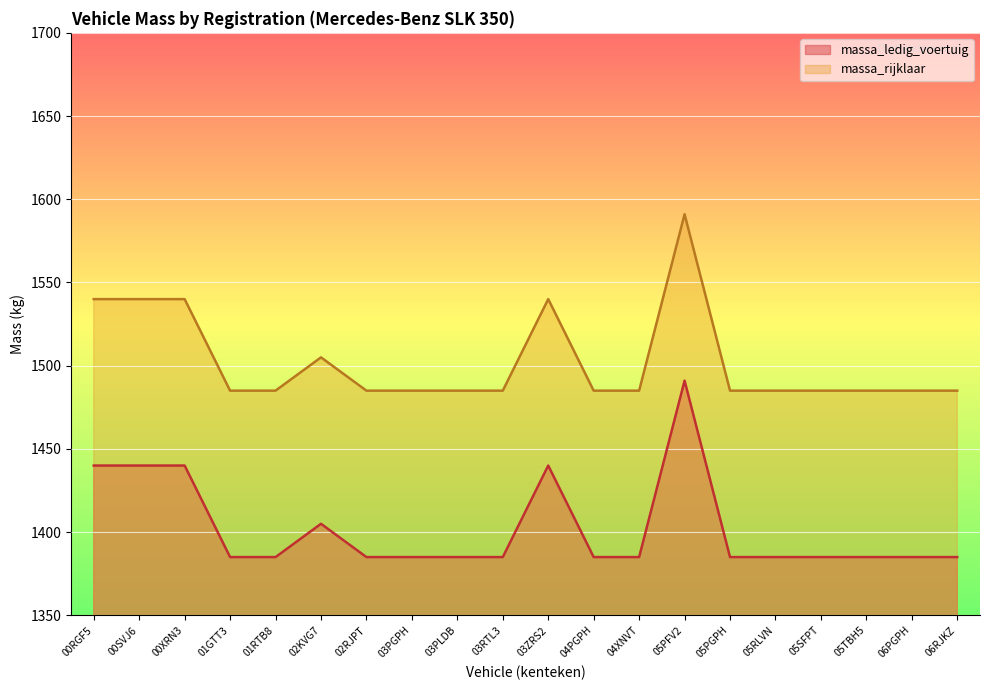

The value of massa_ledig_voertuig at 04XNVT is 478. True or false?

False